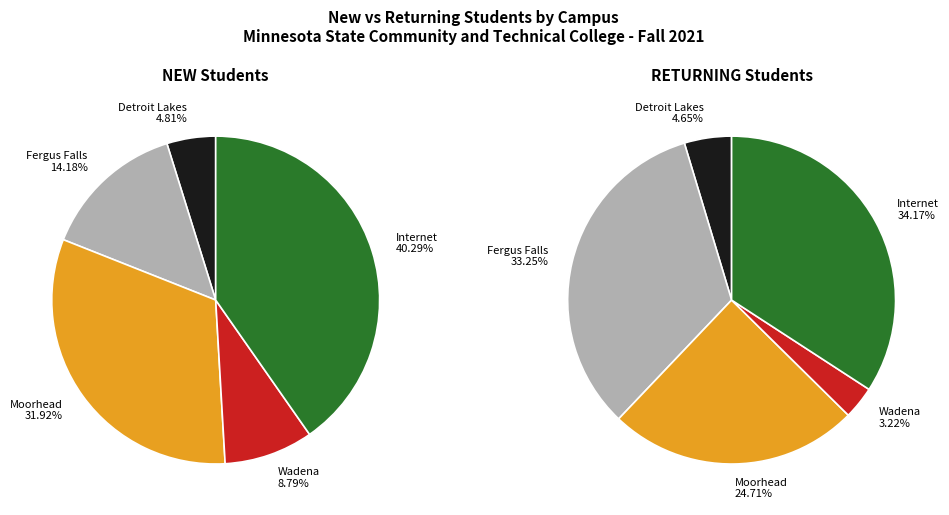

Rank the series at Wadena from lowest to highest value.

RETURNING, NEW